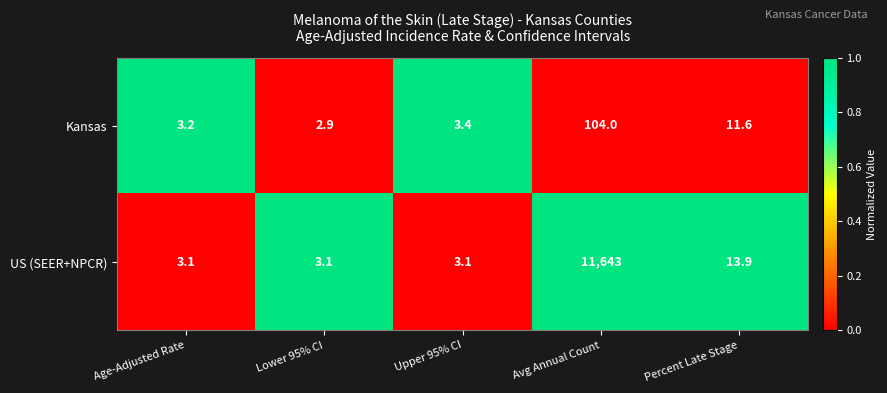

Is it true that US (SEER+NPCR) equals 4.4 at Upper 95% CI?

False